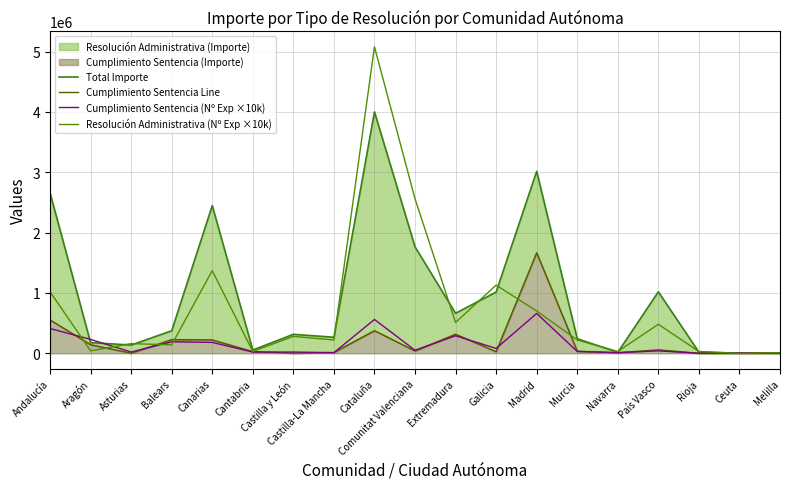

At which label does Cumplimiento Sentencia (Nº Exp ×10k) first exceed 40000?

Andalucía